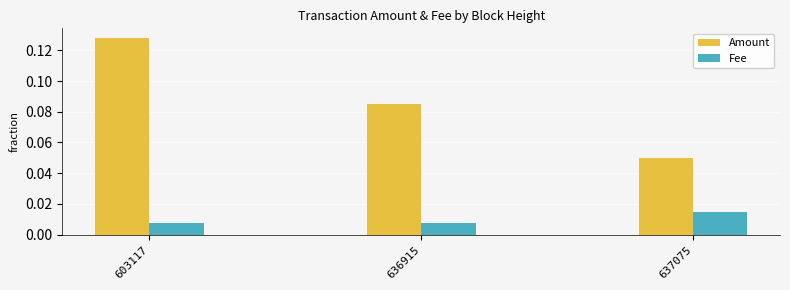

How many Fee values are between 0 and 1?

3